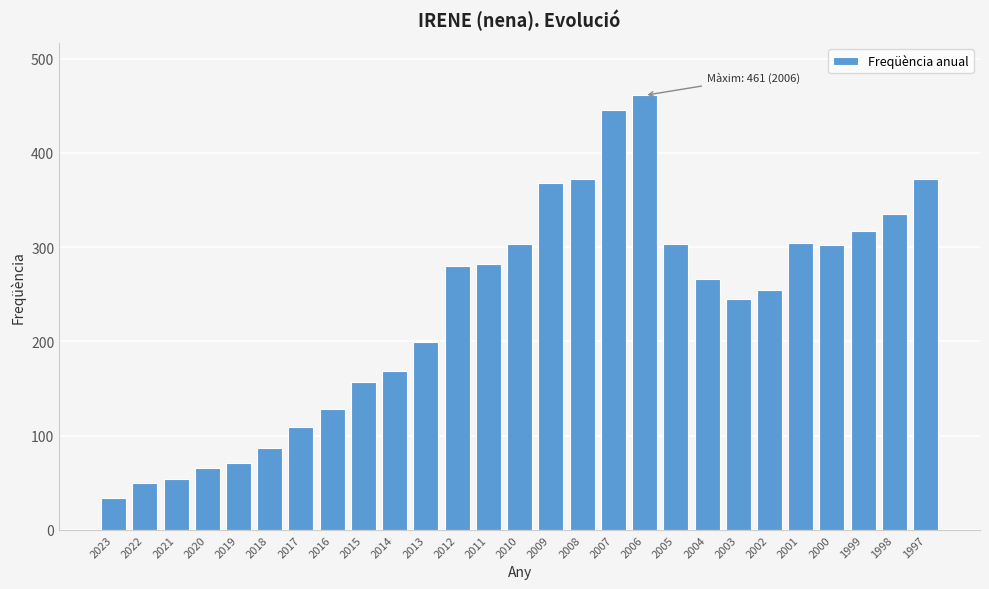

What is the value of the 18th bar from the left?

461